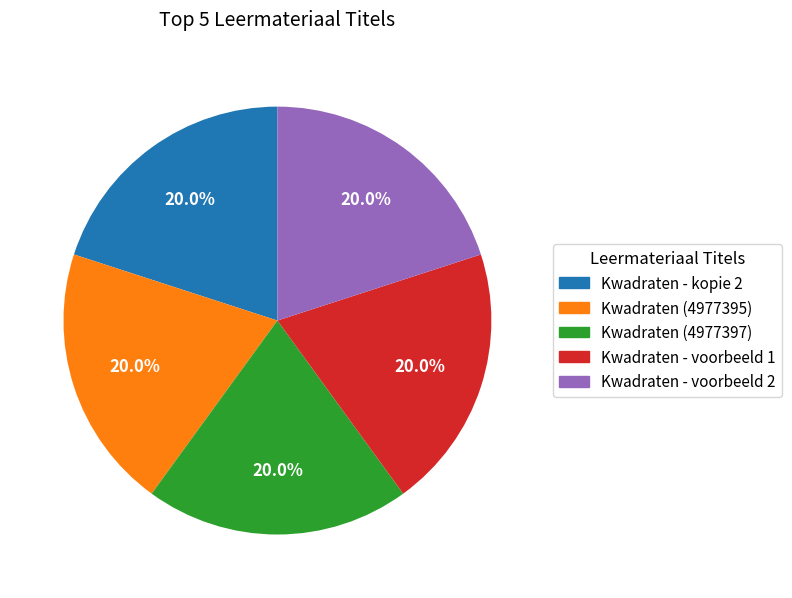

Does any single category account for the majority?

No